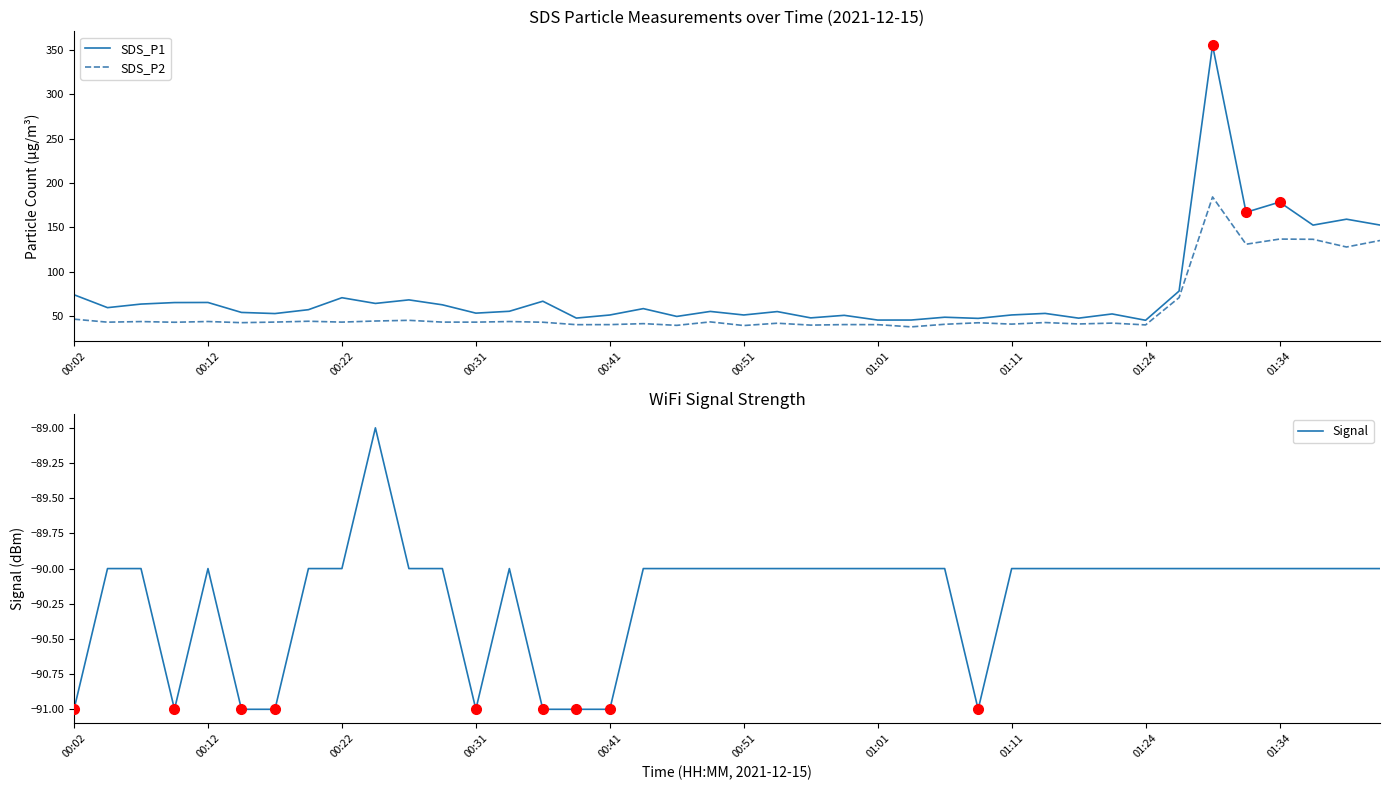

Which series changed the most between 15 and 25?

SDS_P2